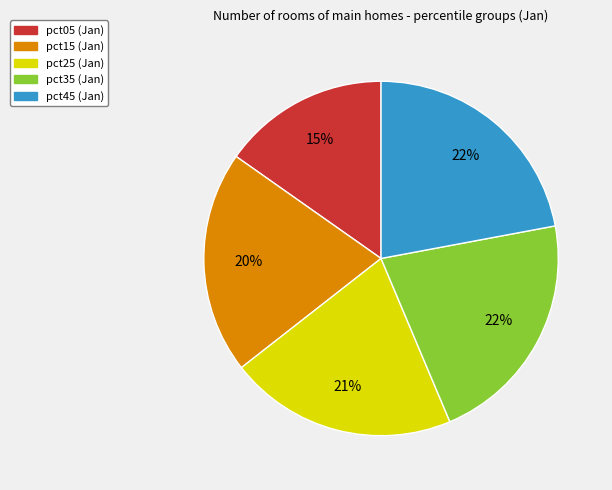

To the nearest percent, what is the difference between the largest and smallest slice percentages?

7%